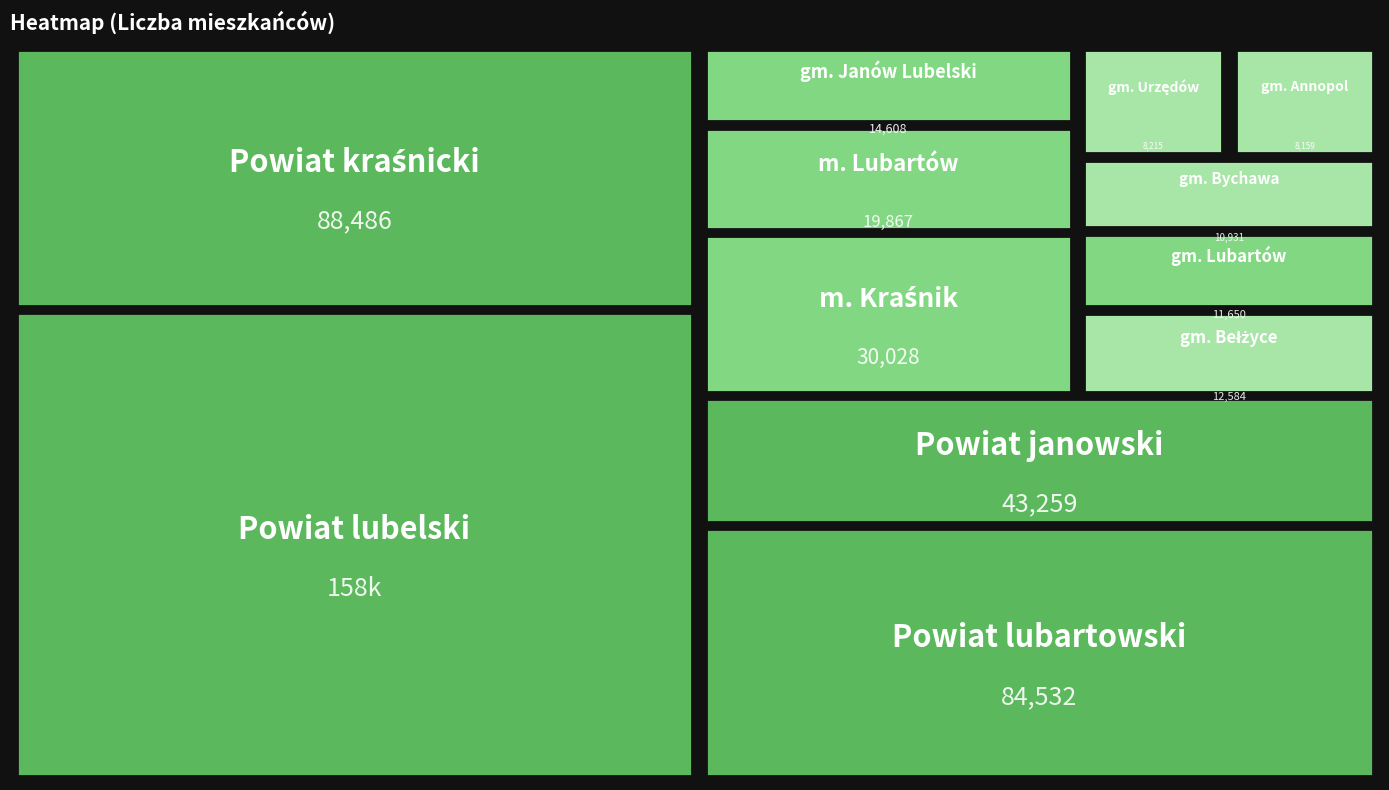

Reading left to right, extract all data points from this chart.

Powiat janowski=43259	Powiat kraśnicki=88486	Powiat lubartowski=84532	Powiat lubelski=158187	gm. Janów Lubelski=14608	m. Kraśnik=30028	gm. Annopol=8159	gm. Urzędów=8215	m. Lubartów=19867	gm. Lubartów=11650	gm. Bełżyce=12584	gm. Bychawa=10931